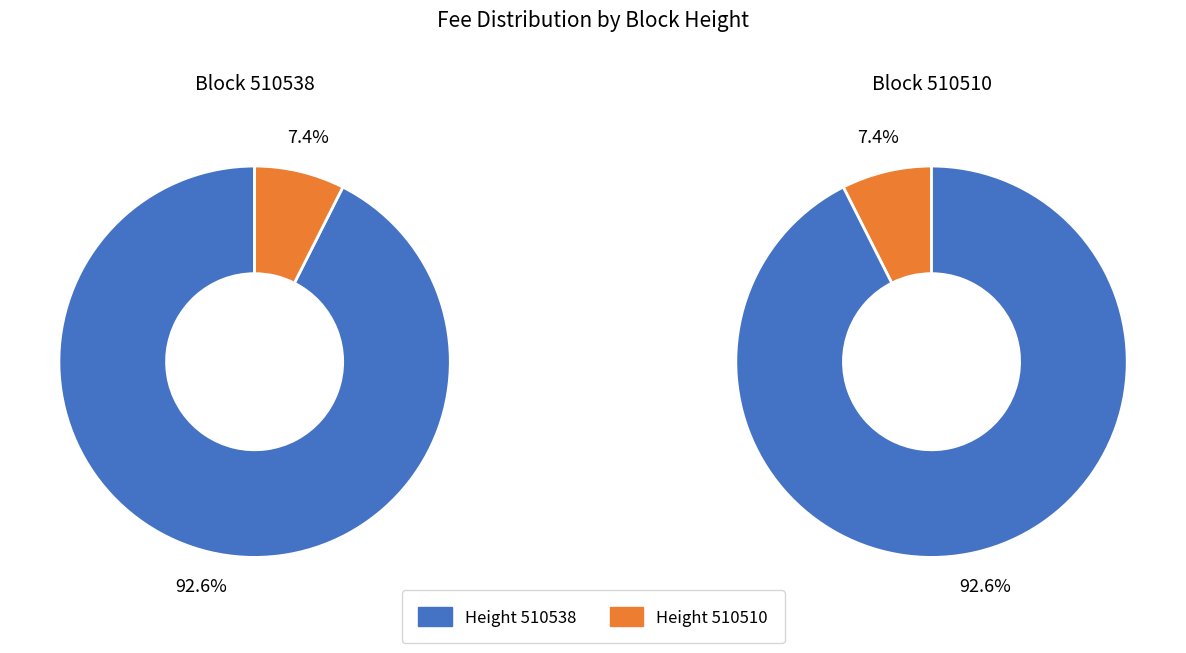

True or false: 510538 accounts for 99% of the total.

False